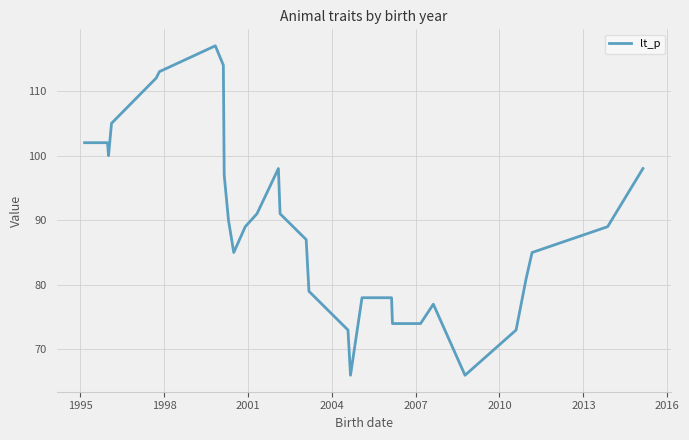

What is the difference between the maximum and minimum values?

51